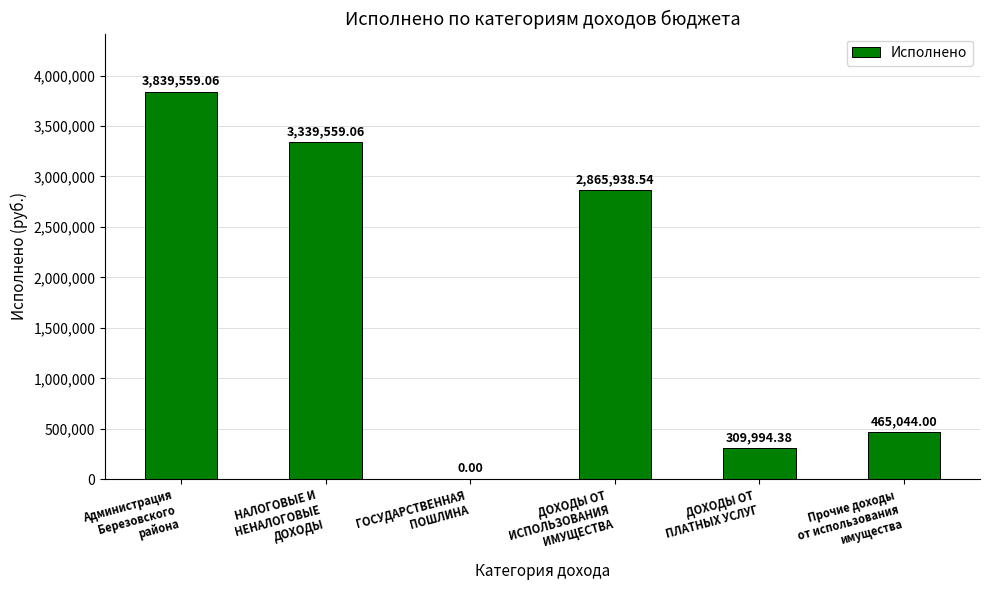

What is the sum of all values?

10820095.0